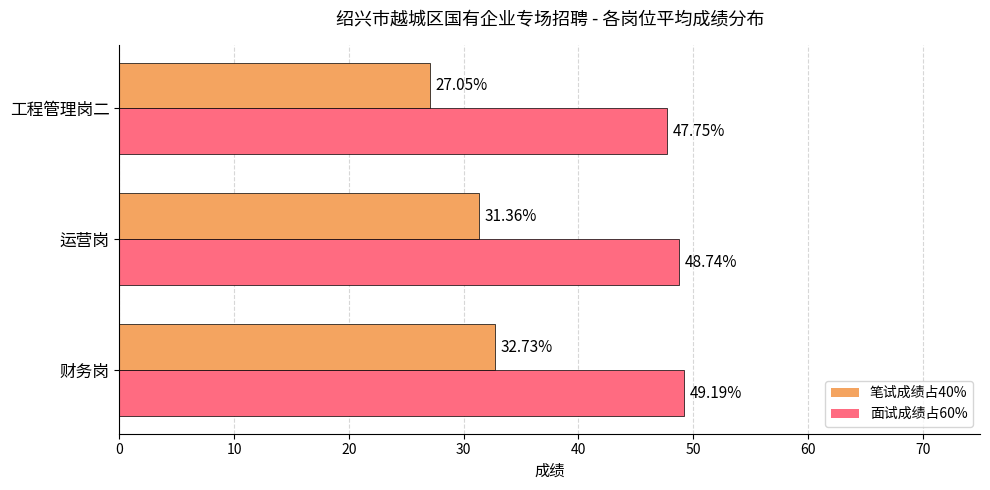

At which category does the chart reach its peak across all series?

财务岗